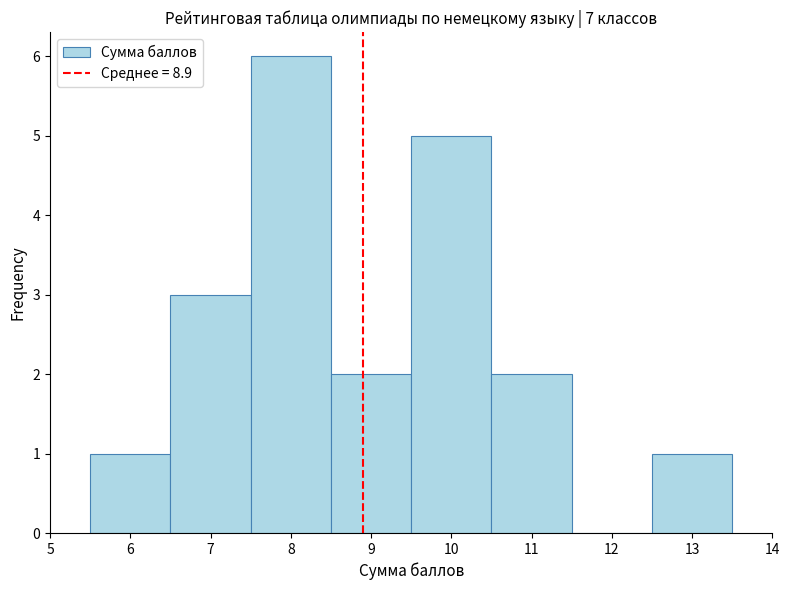

Reading left to right, list every bar in this chart as the range it spans on the x-axis followed by its height. The values are not printed on the chart, so give them approximately, as read against the axis.

5.5 to 6.5: 1
6.5 to 7.5: 3
7.5 to 8.5: 6
8.5 to 9.5: 2
9.5 to 10.5: 5
10.5 to 11.5: 2
11.5 to 12.5: 0
12.5 to 13.5: 1